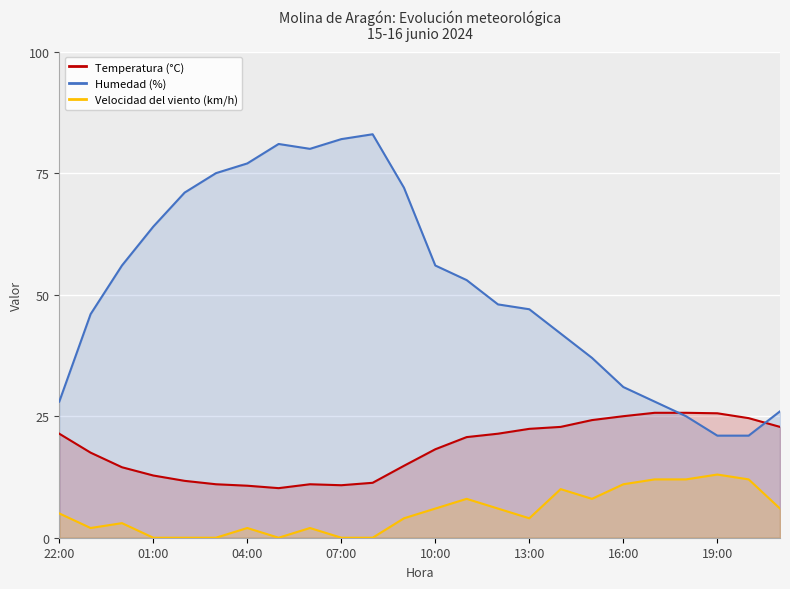

At 13, list the series in order from smallest to largest.

Velocidad del viento (km/h), Temperatura (°C), Humedad (%)